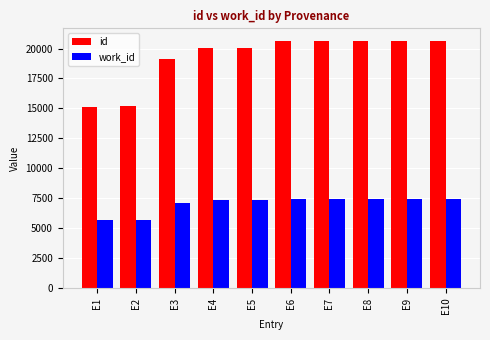

How many bars are there in each group?

2